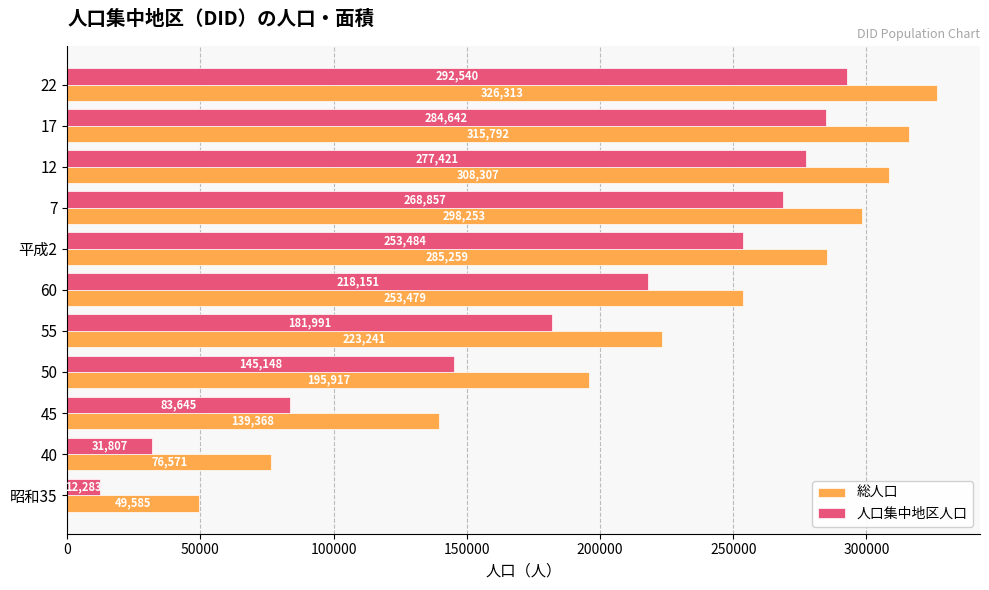

Is it true that 人口集中地区人口 equals 292540 at 22?

True